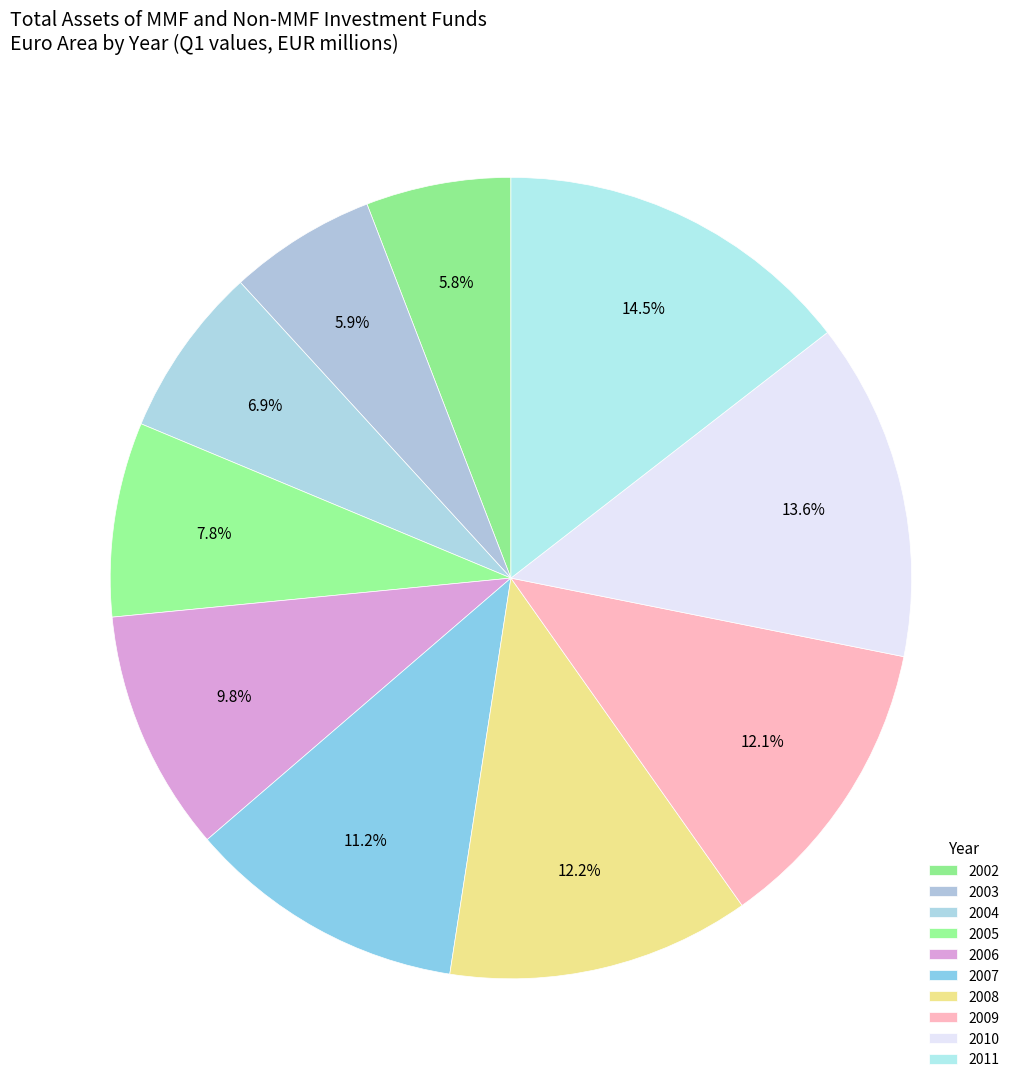

How many slices are in this pie chart?

10